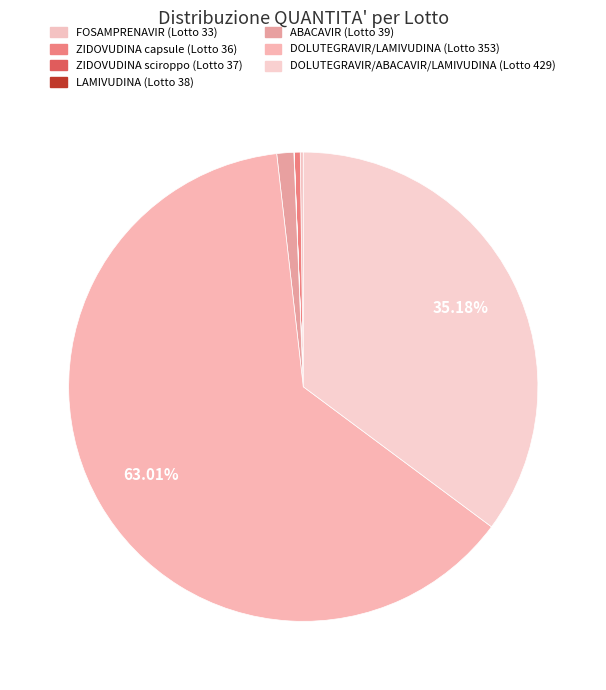

How many segments does this pie chart have?

7